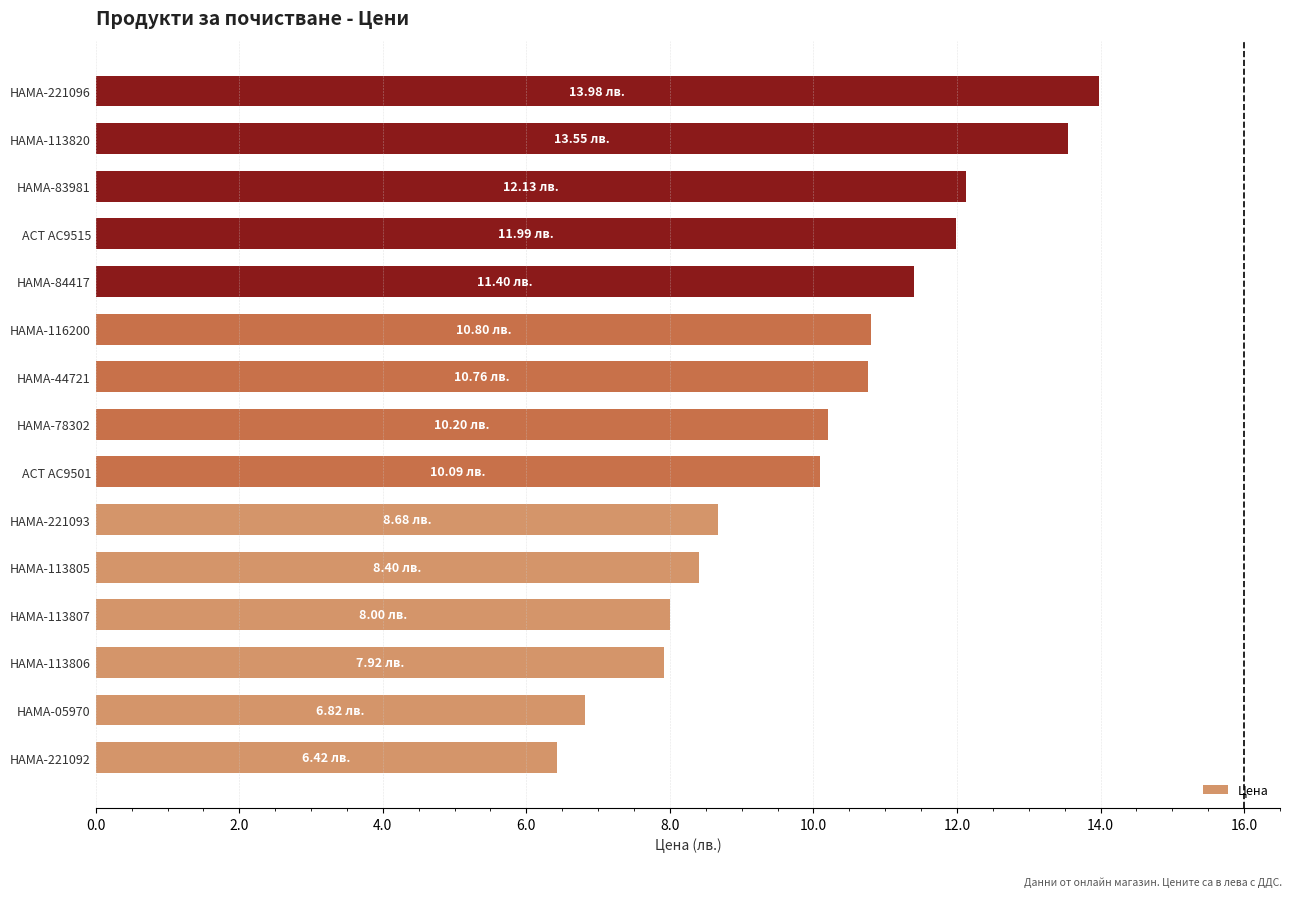

What is the difference between the values at HAMA-221093 and HAMA-113820?

4.9